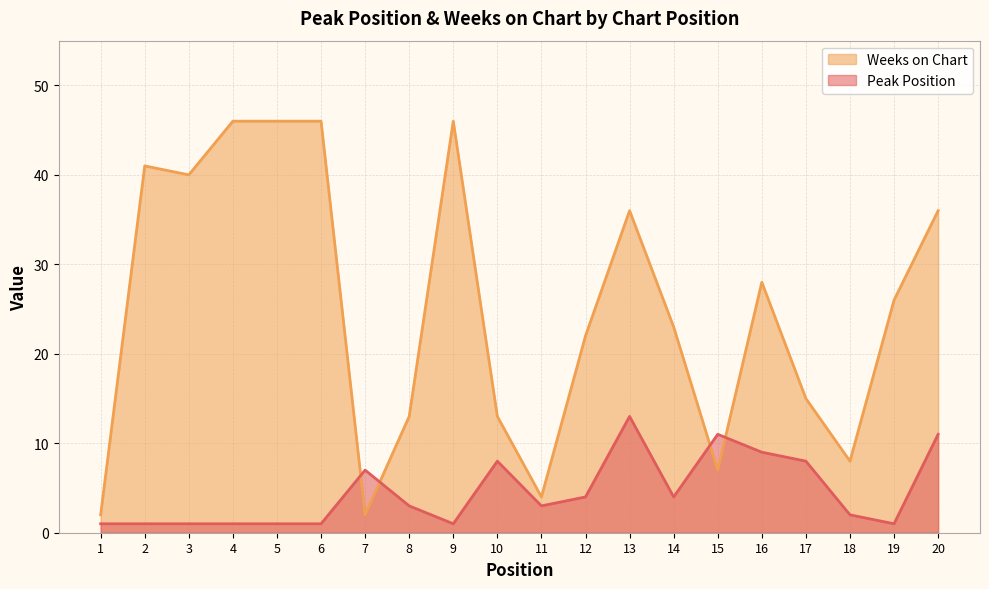

Which series has the largest total across all categories?

Weeks on Chart